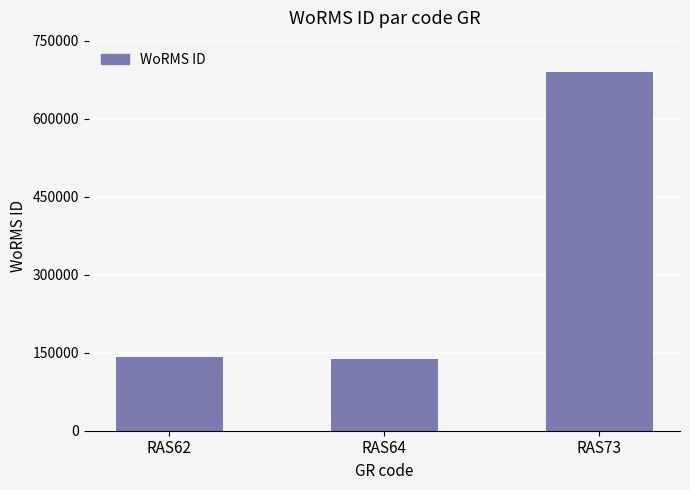

At which label is the value closest to 413883?

RAS62